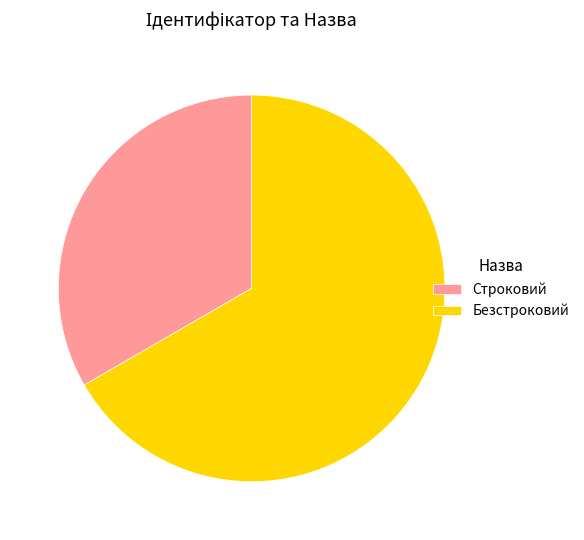

Approximately how many times larger is the value at Безстроковий compared to Строковий?

2.0